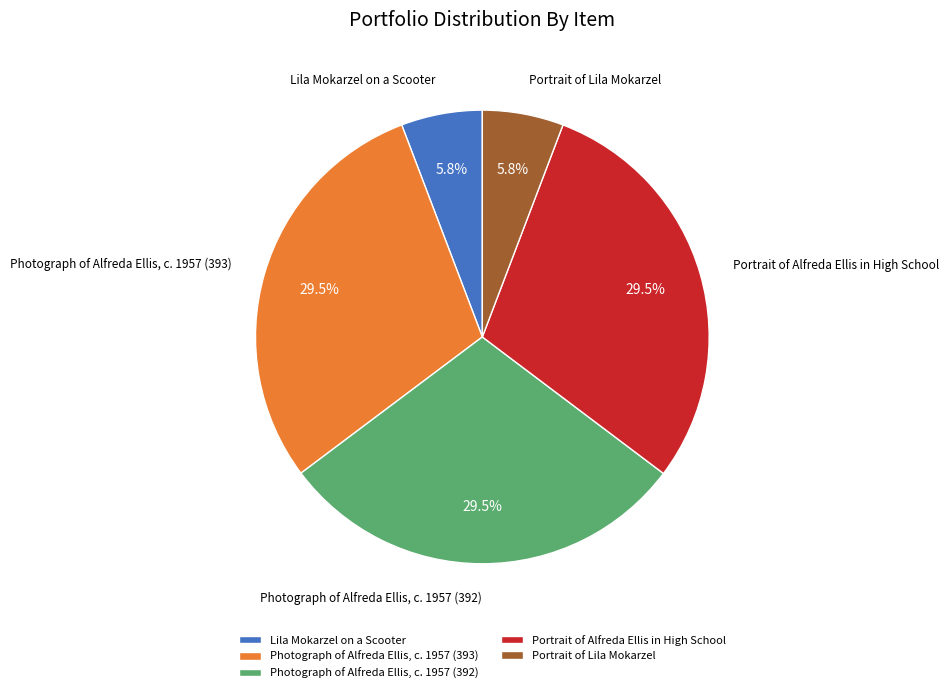

Combined, do Photograph of Alfreda Ellis, c. 1957 (393) and Photograph of Alfreda Ellis, c. 1957 (392) account for over 50%?

Yes